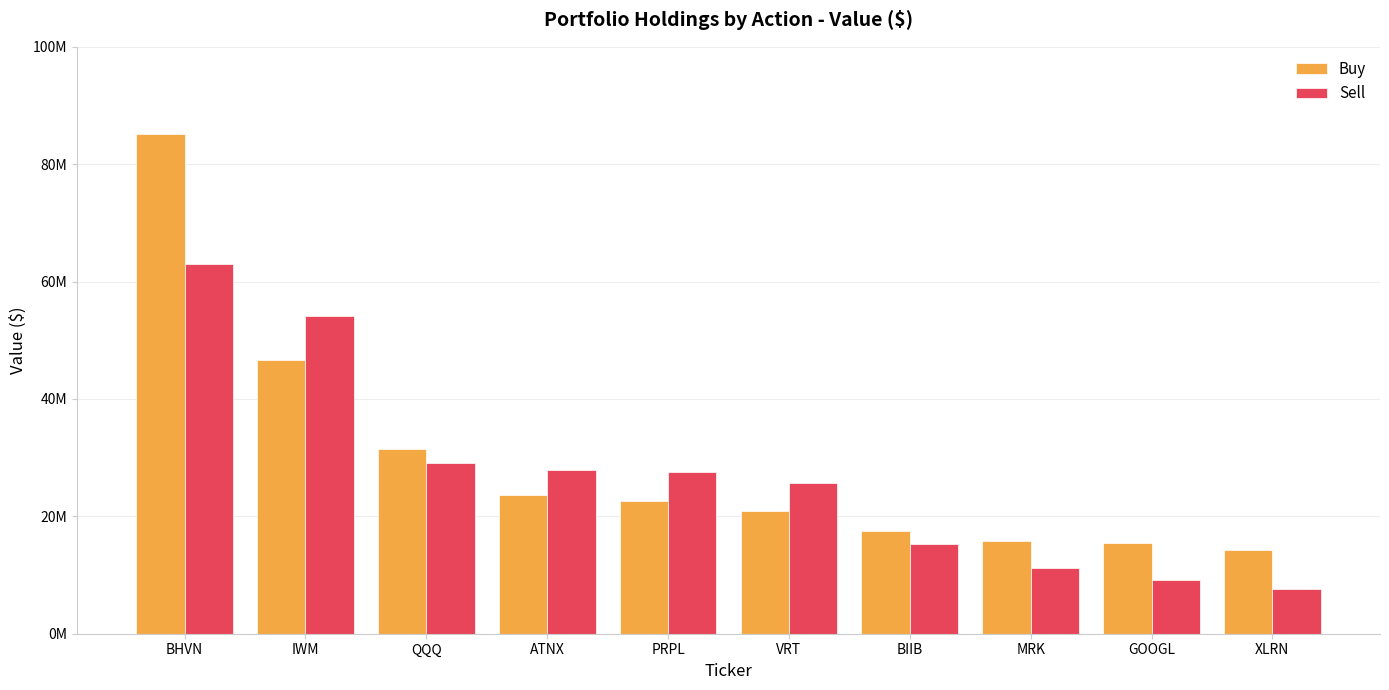

Are the bars grouped side by side (vs. stacked)?

Yes